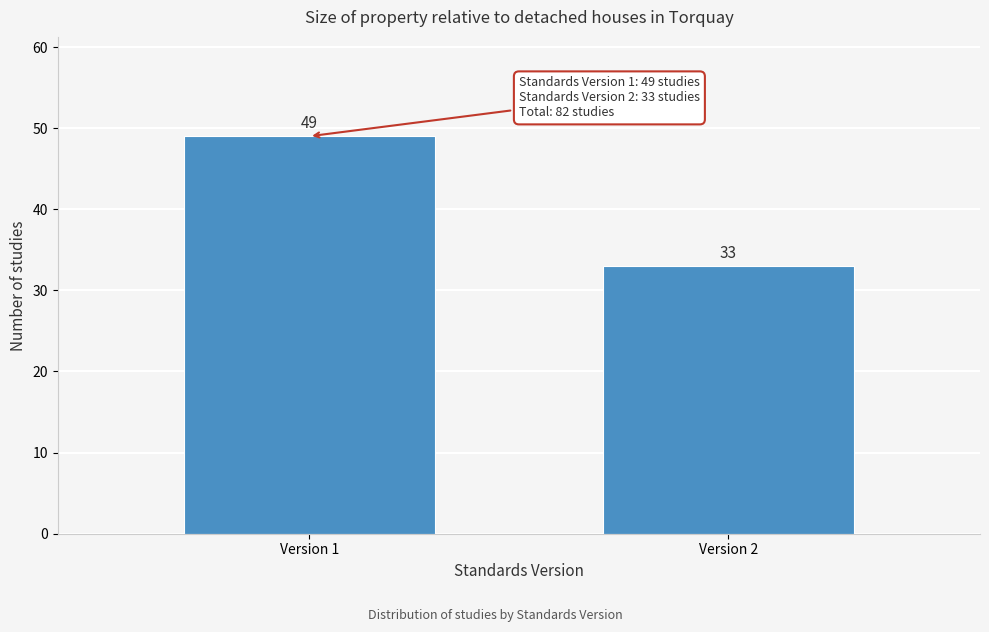

Reading left to right, what are all the values shown in this chart?

Version 1=49	Version 2=33